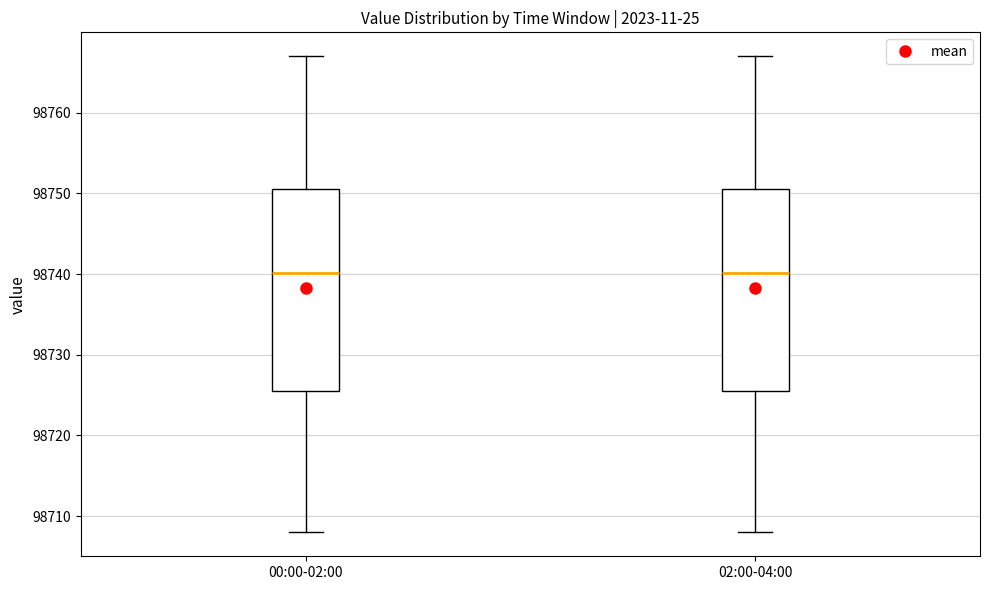

Reading left to right, read every box against the y-axis: the position of its median line, the range the box covers, and the ends of its whiskers. The values are not printed on the chart, so give them approximately, as read against the axis.

00:00-02:00: median 98740, box 98726 to 98750, whiskers 98708 to 98767
02:00-04:00: median 98740, box 98726 to 98750, whiskers 98708 to 98767